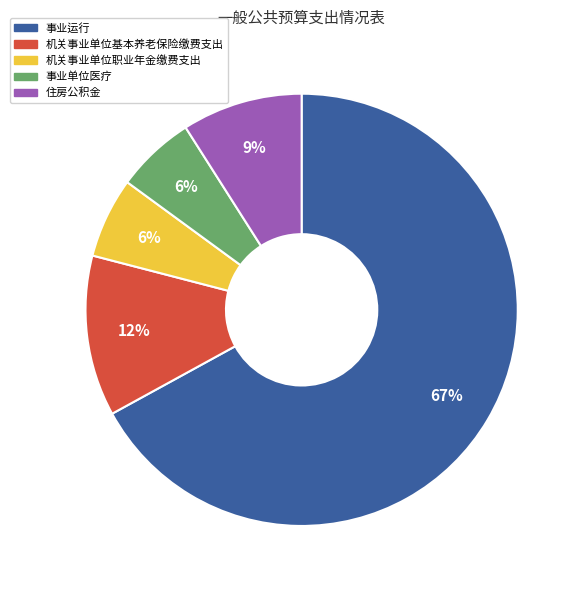

To the nearest percent, what percentage of the pie is 机关事业单位基本养老保险缴费支出?

12%